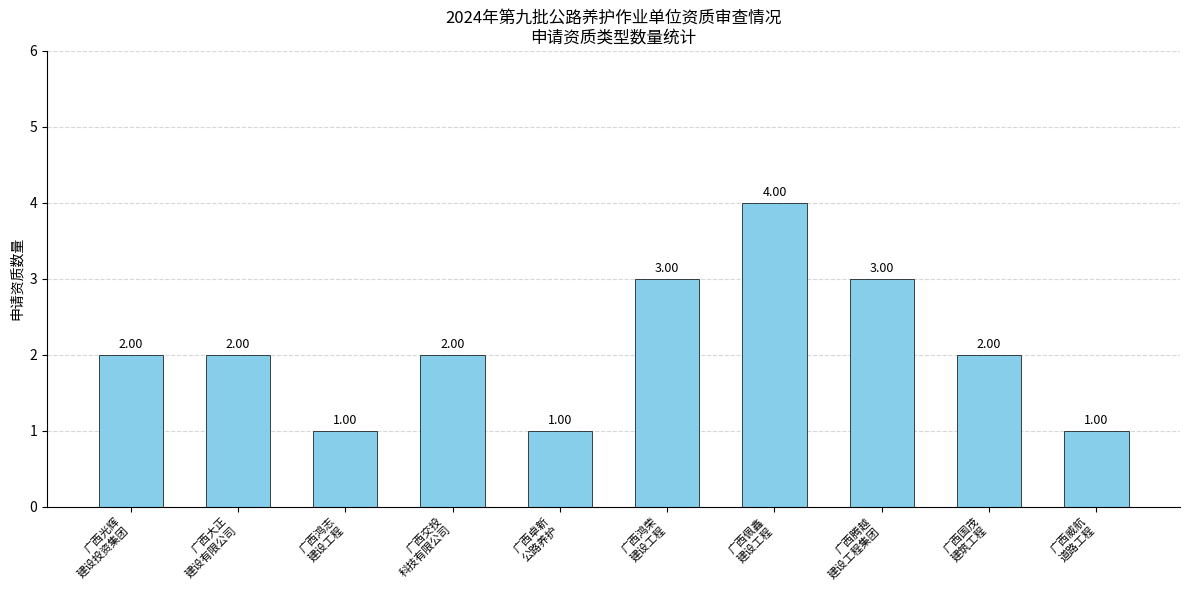

Reading left to right, list all the values displayed in this chart.

广西光辉
建设投资集团=2	广西大正
建设有限公司=2	广西鸿志
建设工程=1	广西交投
科技有限公司=2	广西卓新
公路养护=1	广西鸿荣
建设工程=3	广西佩鑫
建设工程=4	广西腾越
建设工程集团=3	广西国茂
建筑工程=2	广西威航
道路工程=1